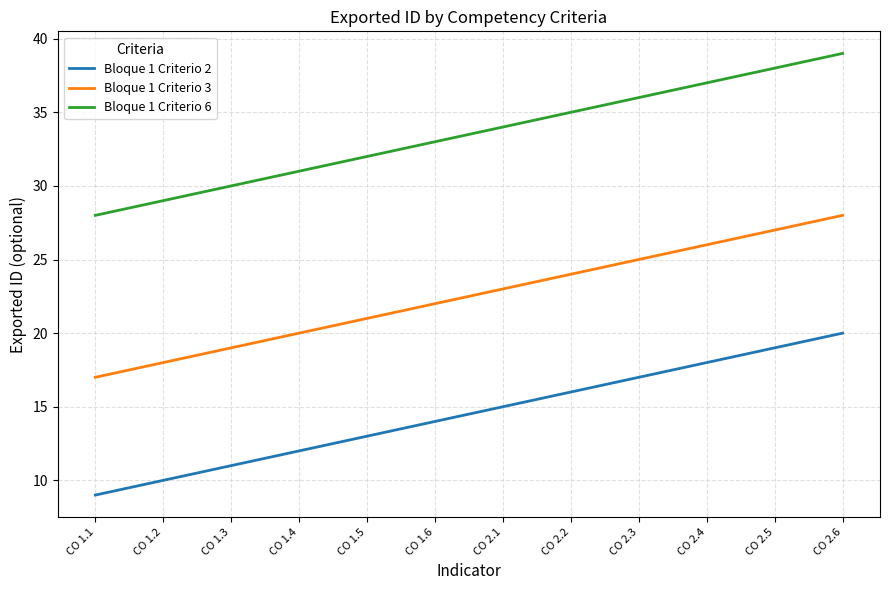

Is it true that Bloque 1 Criterio 6 equals 35 at CO 2.2?

True